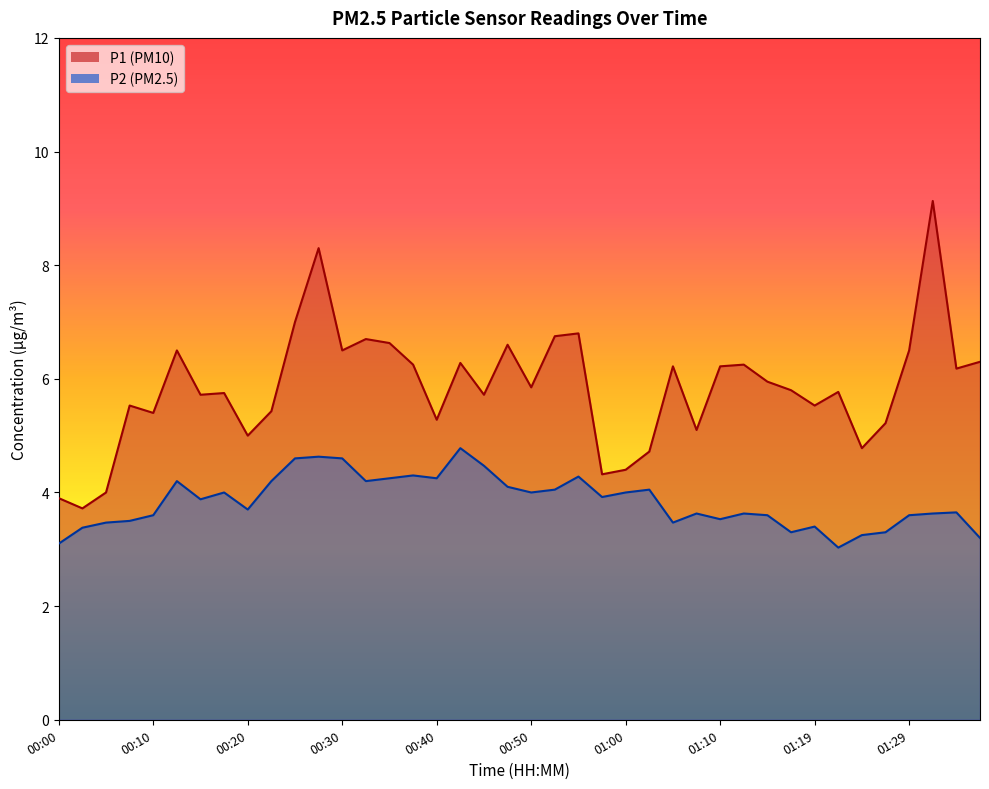

How many lines are shown in the chart?

2